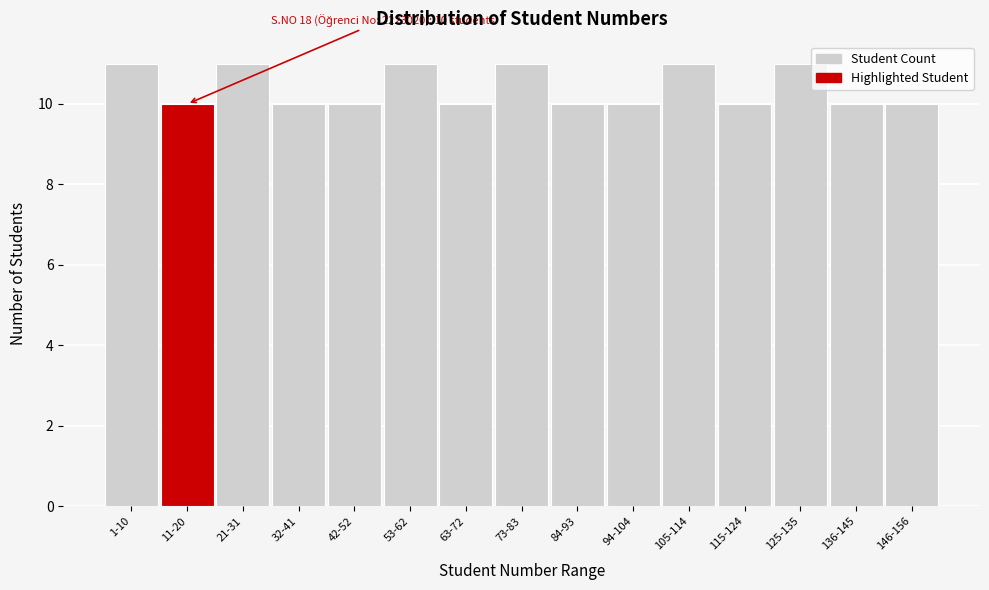

Reading left to right, extract all data points from this chart.

1-10=11	11-20=10	21-31=11	32-41=10	42-52=10	53-62=11	63-72=10	73-83=11	84-93=10	94-104=10	105-114=11	115-124=10	125-135=11	136-145=10	146-156=10